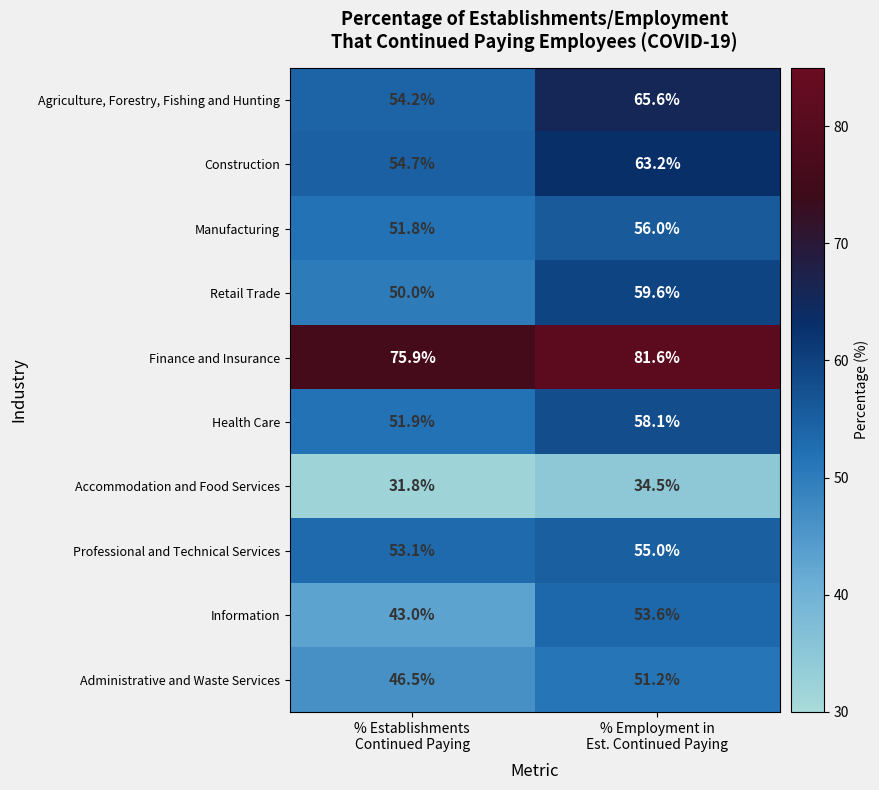

Which series has the largest total across all categories?

Finance and Insurance